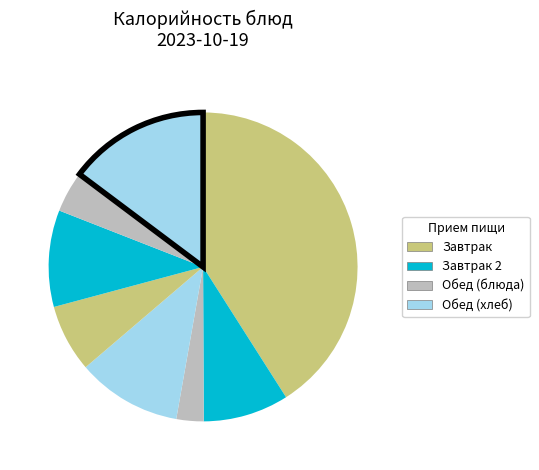

Is there any slice that represents more than half of the pie?

No